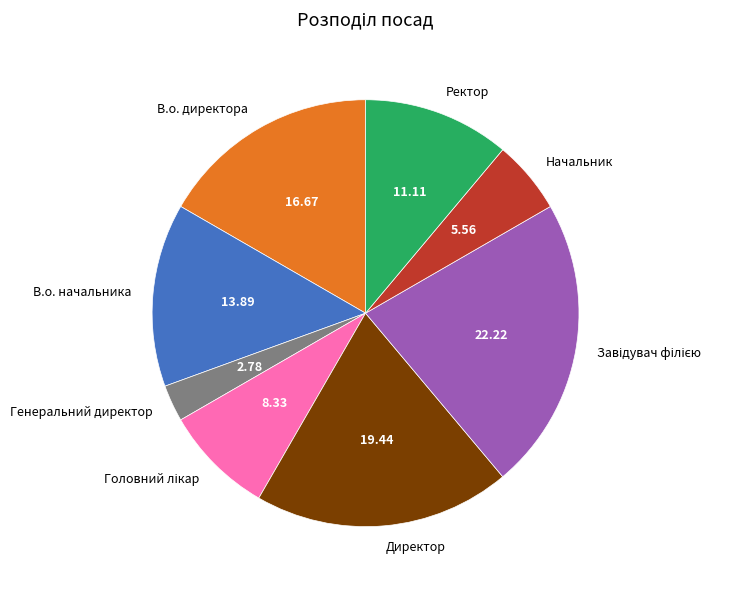

Is the sum of Генеральний директор and Директор greater than half?

No